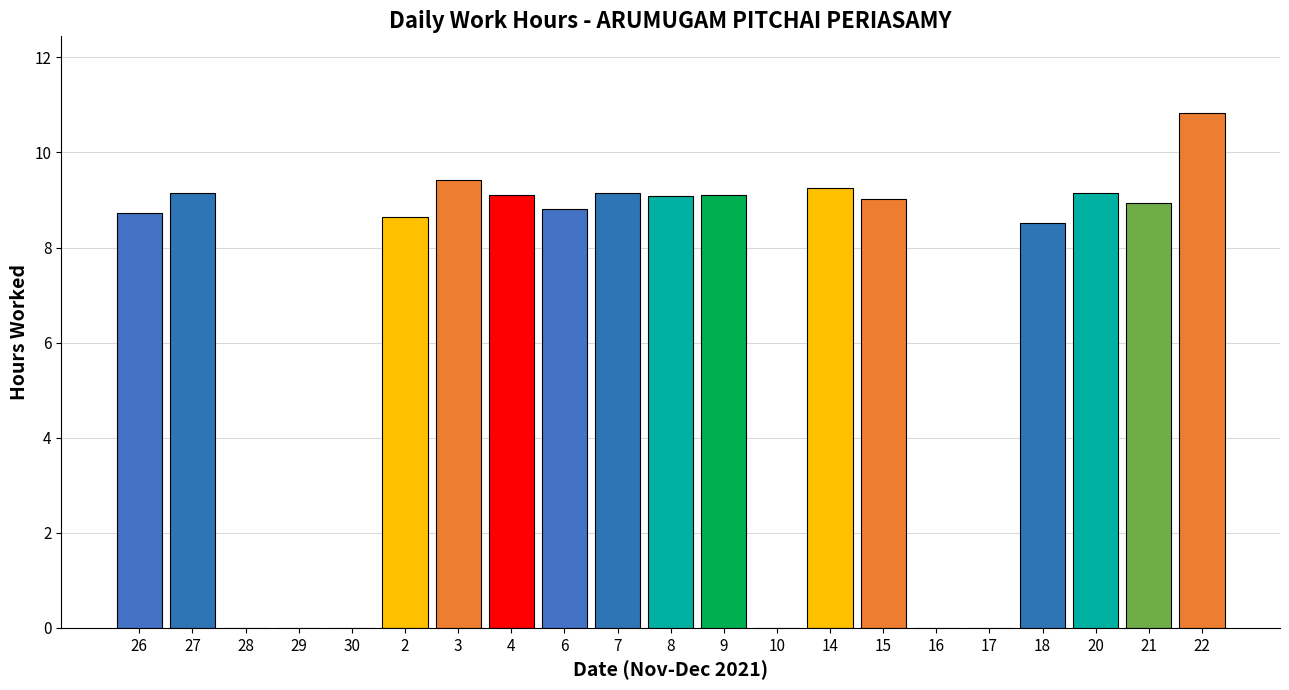

What is the change in value from 15 to 21?

-0.1